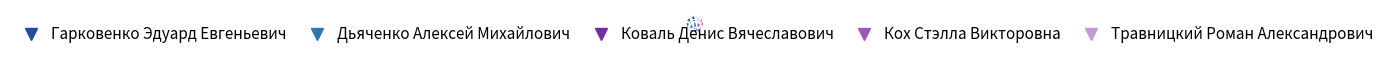

Does Гарковенко Эдуард Евгеньевич account for over 50% of the chart?

No